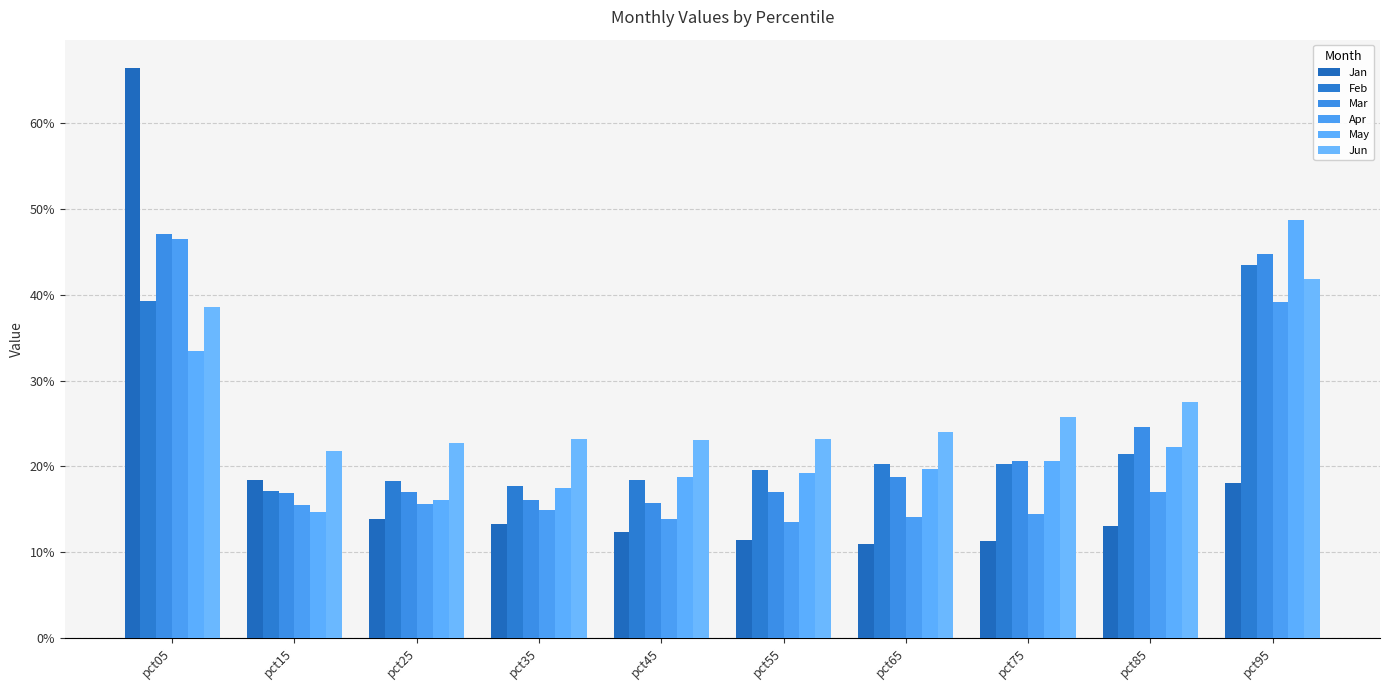

Reading right to left, what are all the values shown in this chart?

Jan: pct95=0.2	pct85=0.1	pct75=0.1	pct65=0.1	pct55=0.1	pct45=0.1	pct35=0.1	pct25=0.1	pct15=0.2	pct05=0.7
Feb: pct95=0.4	pct85=0.2	pct75=0.2	pct65=0.2	pct55=0.2	pct45=0.2	pct35=0.2	pct25=0.2	pct15=0.2	pct05=0.4
Mar: pct95=0.4	pct85=0.2	pct75=0.2	pct65=0.2	pct55=0.2	pct45=0.2	pct35=0.2	pct25=0.2	pct15=0.2	pct05=0.5
Apr: pct95=0.4	pct85=0.2	pct75=0.1	pct65=0.1	pct55=0.1	pct45=0.1	pct35=0.1	pct25=0.2	pct15=0.2	pct05=0.5
May: pct95=0.5	pct85=0.2	pct75=0.2	pct65=0.2	pct55=0.2	pct45=0.2	pct35=0.2	pct25=0.2	pct15=0.1	pct05=0.3
Jun: pct95=0.4	pct85=0.3	pct75=0.3	pct65=0.2	pct55=0.2	pct45=0.2	pct35=0.2	pct25=0.2	pct15=0.2	pct05=0.4